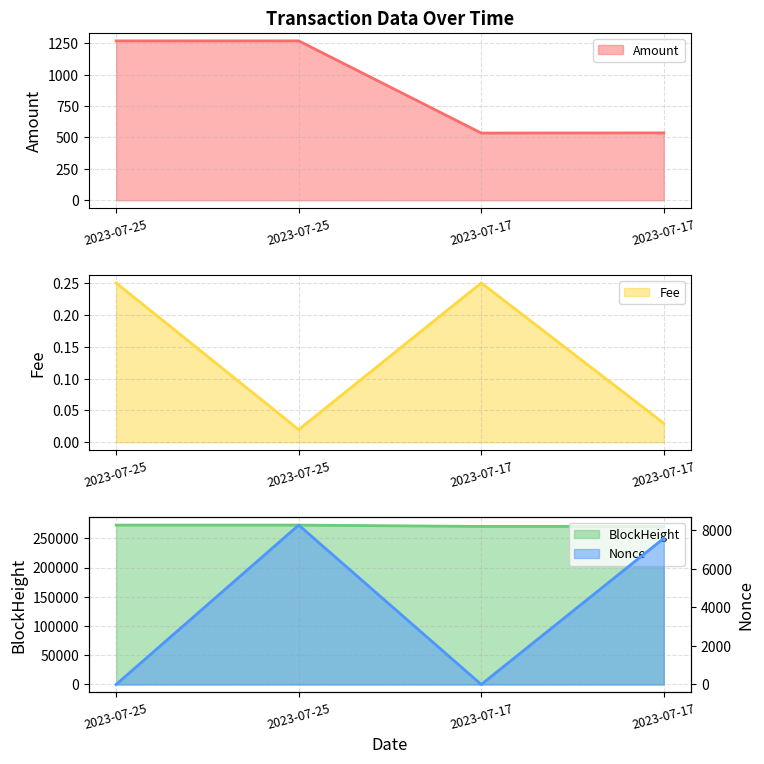

What is the difference between the maximum and minimum values in the BlockHeight series?

2316.0